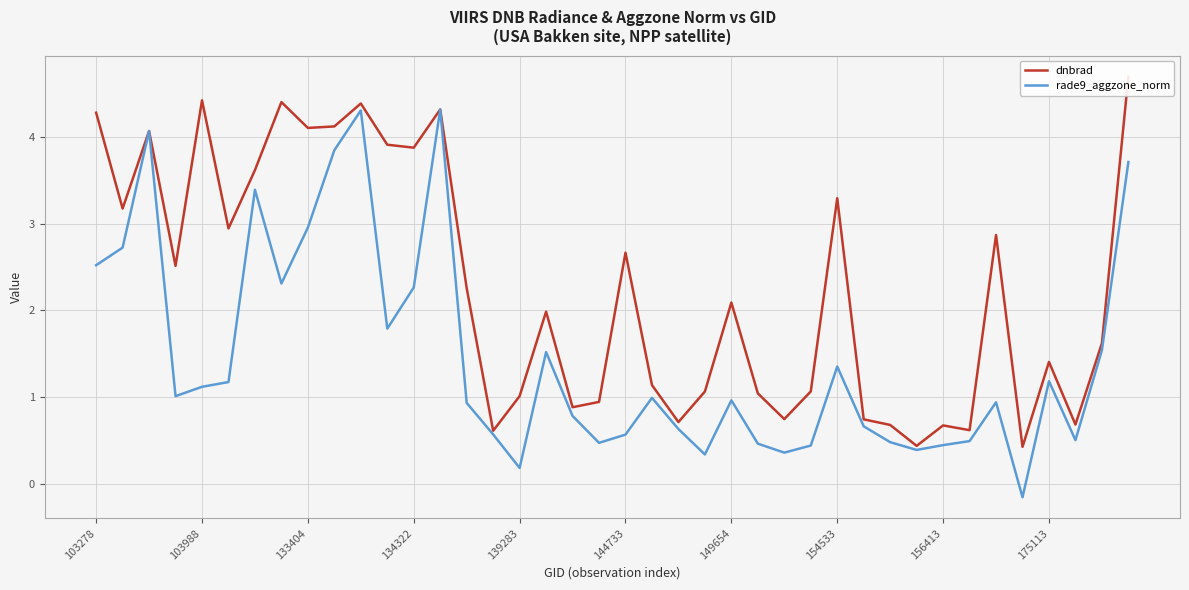

What is the minimum value shown in the chart?

-0.2